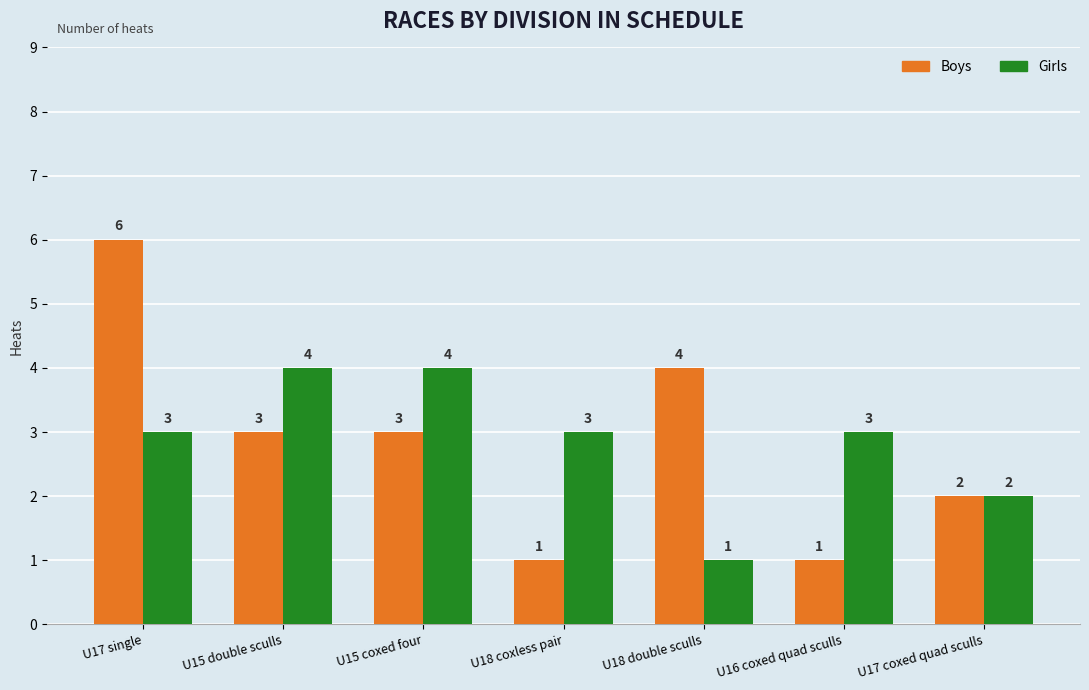

What is the sum of all Girls values?

20